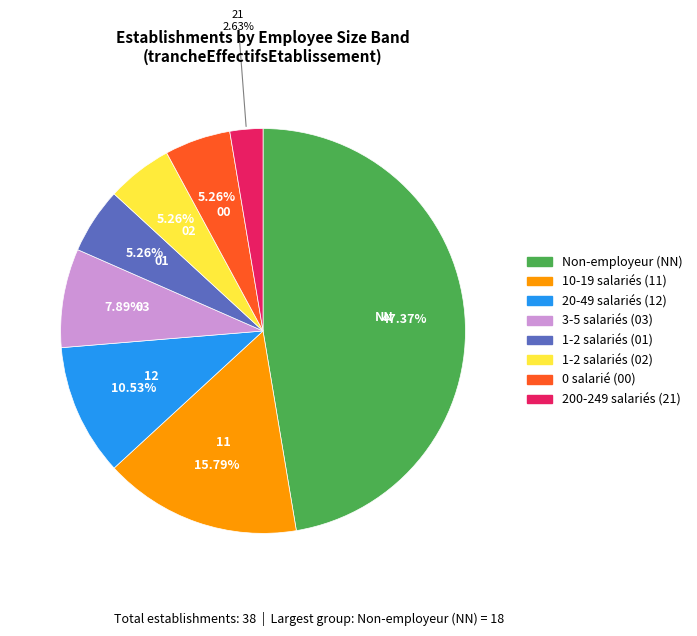

Is there a majority slice in this chart?

No